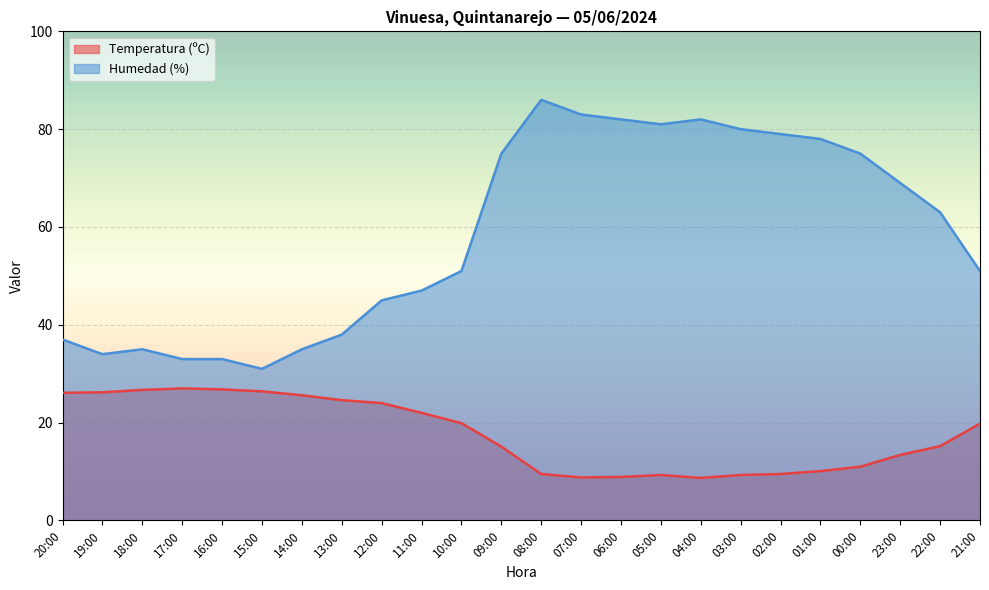

True or false: Temperatura (ºC) and Humedad (%) cross at least once.

False